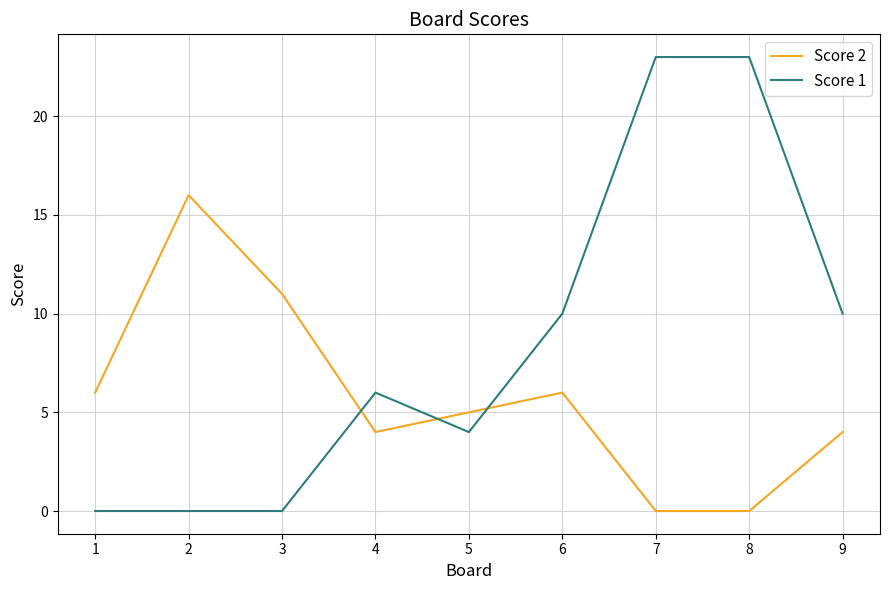

Reading left to right, transcribe all the data shown in this chart.

Score 2: 6	16	11	4	5	6	0	0	4
Score 1: 0	0	0	6	4	10	23	23	10